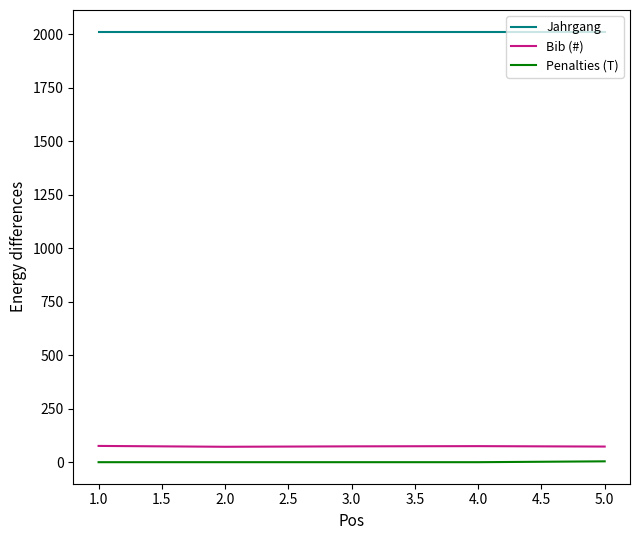

The value of Jahrgang at 2.0 is 2012. True or false?

True